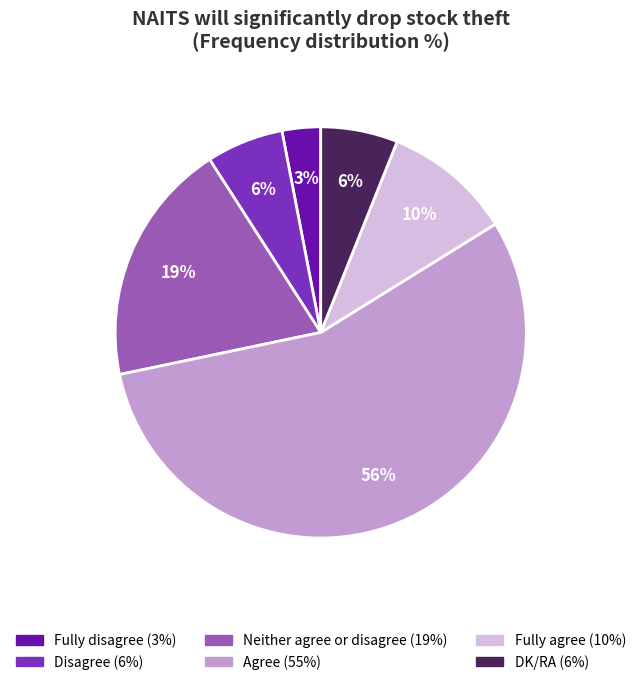

Combined, do DK/RA and Neither agree or disagree account for over 50%?

No